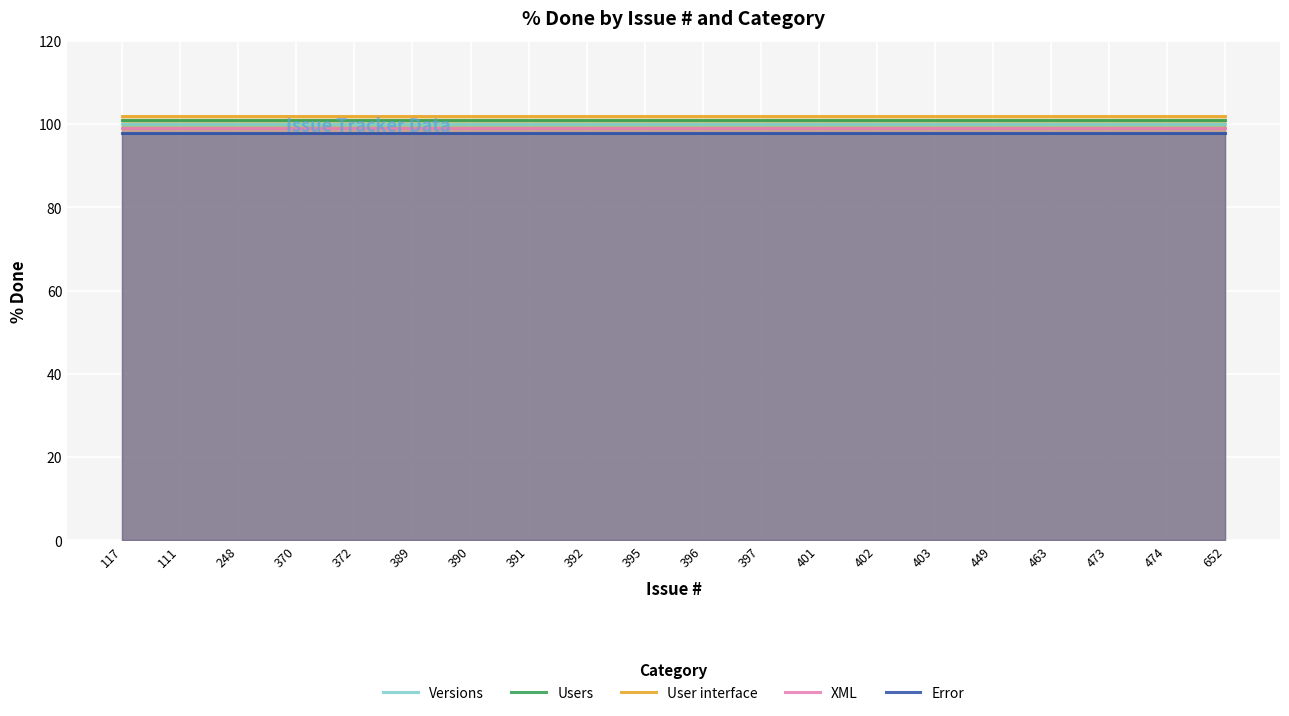

The Error series shows 45 at 372. True or false?

False